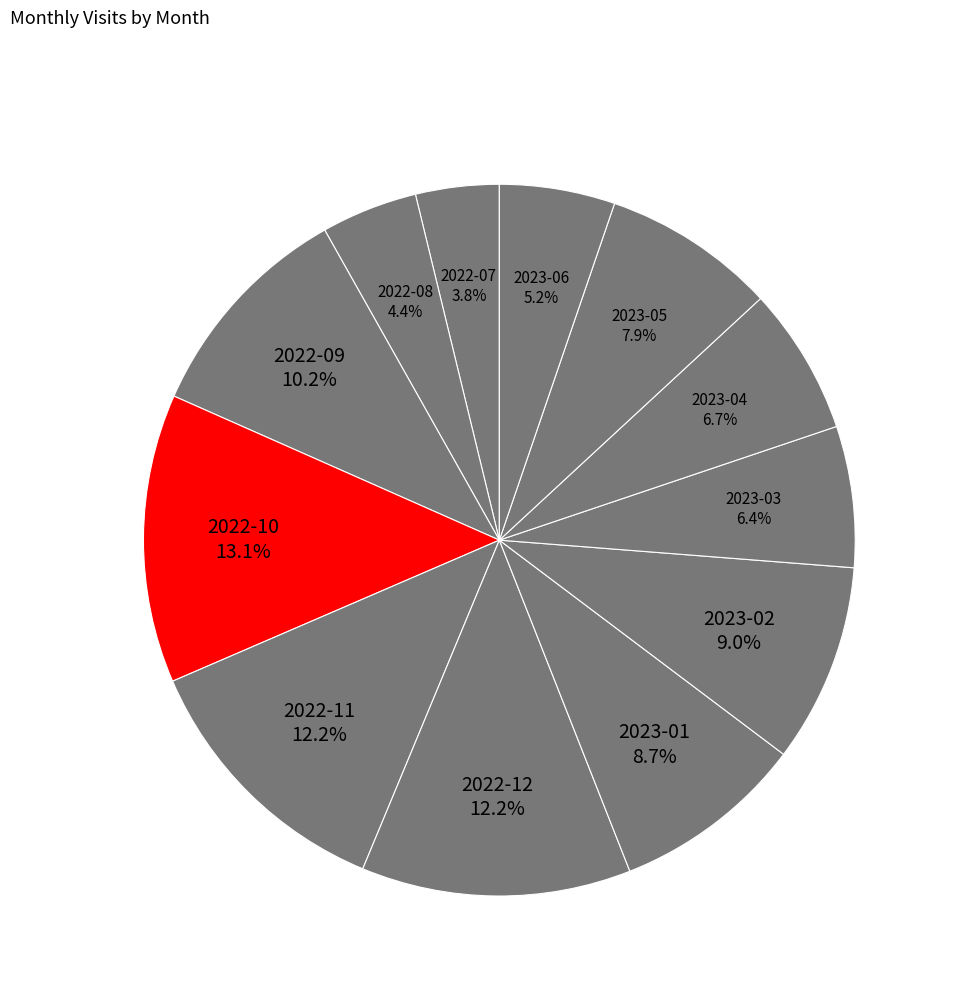

How many slices are in this pie chart?

12